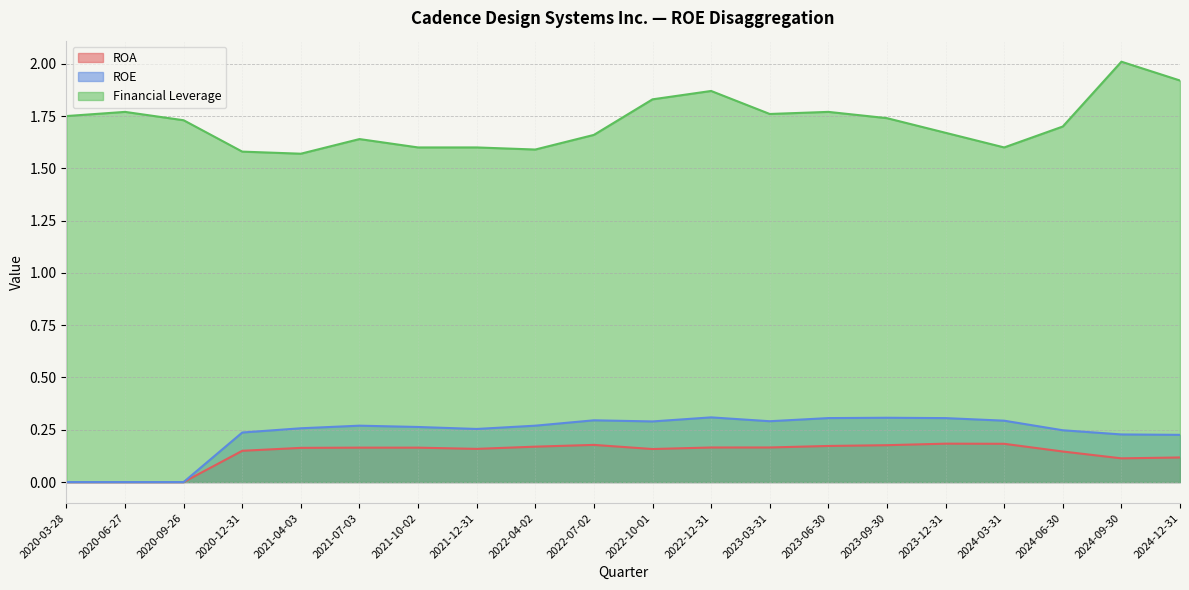

What is the sum of all ROE values?

4.6